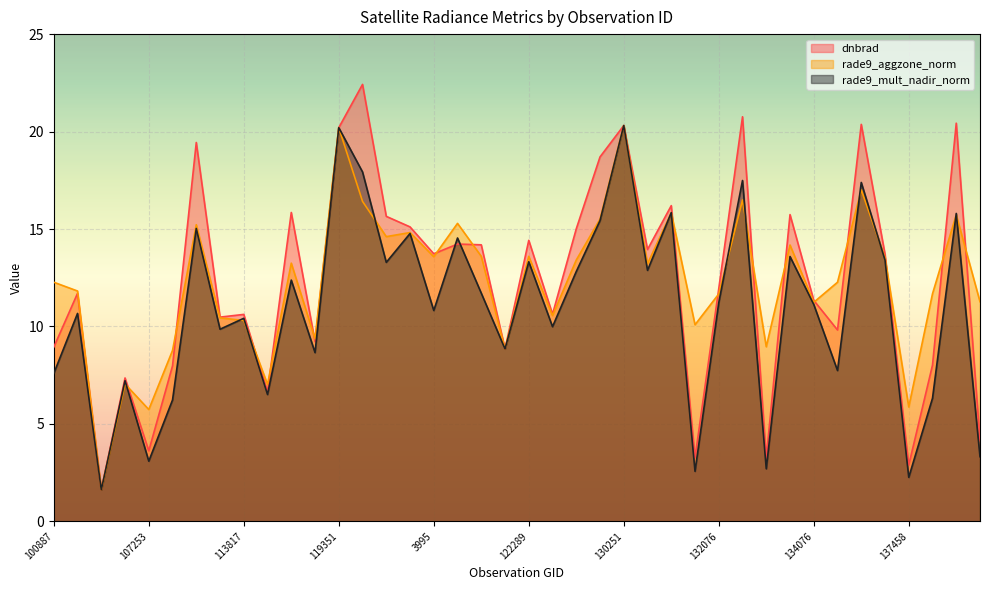

What is the difference between the maximum and minimum values in the rade9_mult_nadir_norm series?

18.7